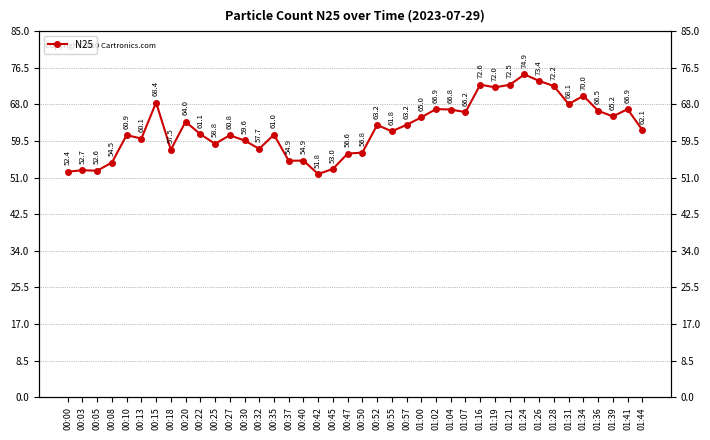

Where is the first local minimum?

00:05